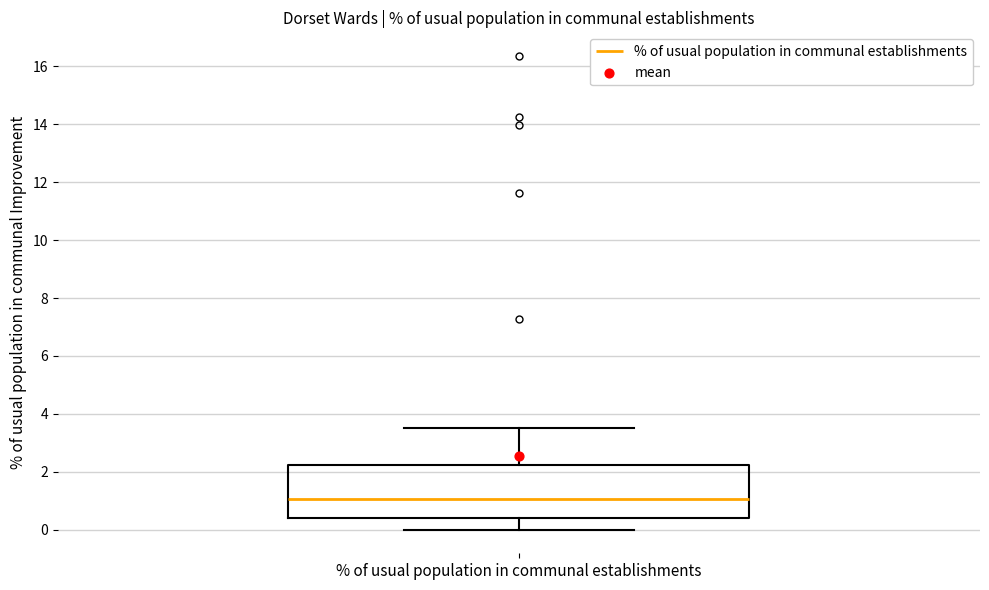

Read this box plot against the y-axis: the position of the median line, the range covered by the box, and the ends of both whiskers. The values are not printed on the chart, so give them approximately, as read against the axis.

median 1.0, box 0.4 to 2.2, whiskers 0.0 to 3.6